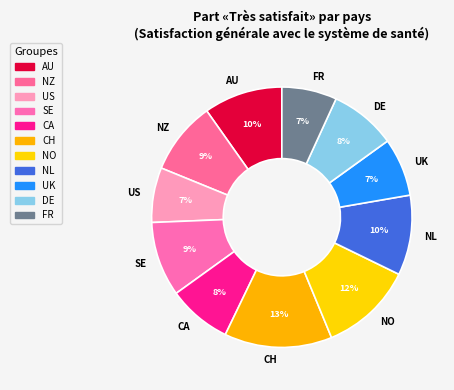

Which category has the biggest portion of the pie?

CH